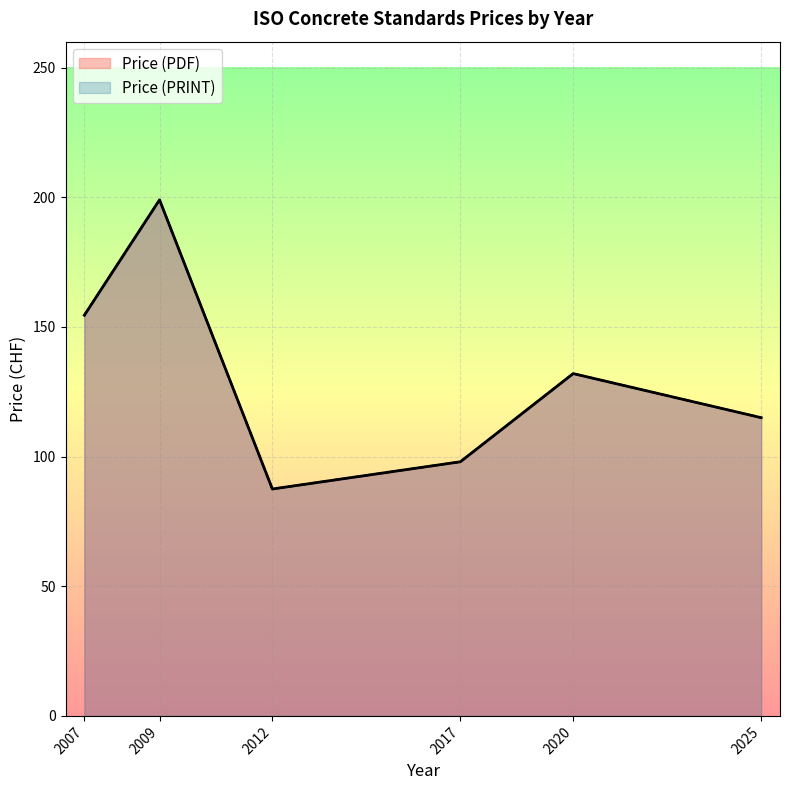

True or false: Price (PDF) and Price (PRINT) cross at least once.

False